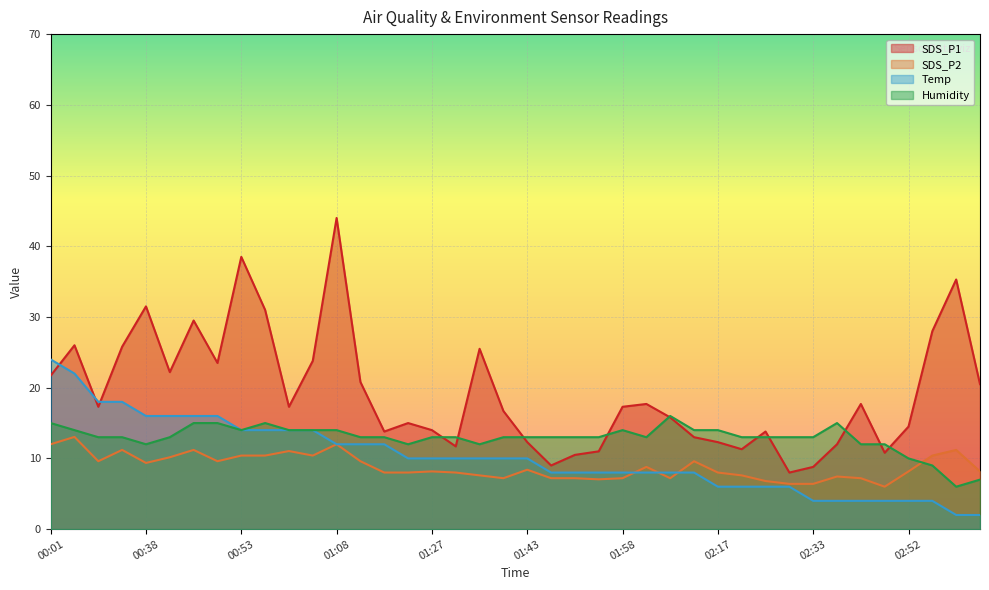

What is the label of the 9th point from the left?

00:53